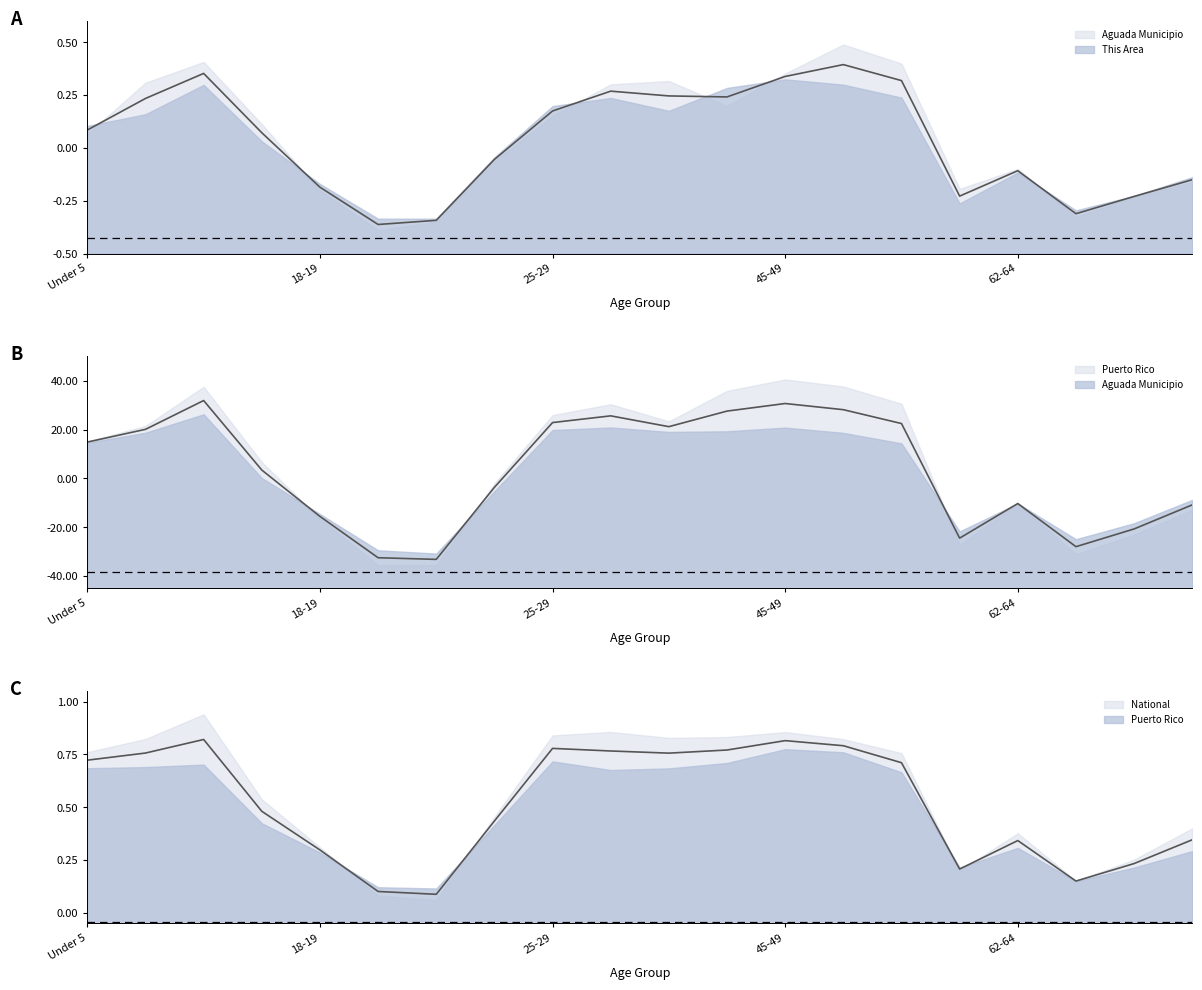

The value of Aguada Municipio at 55-59 is 32.5. True or false?

False